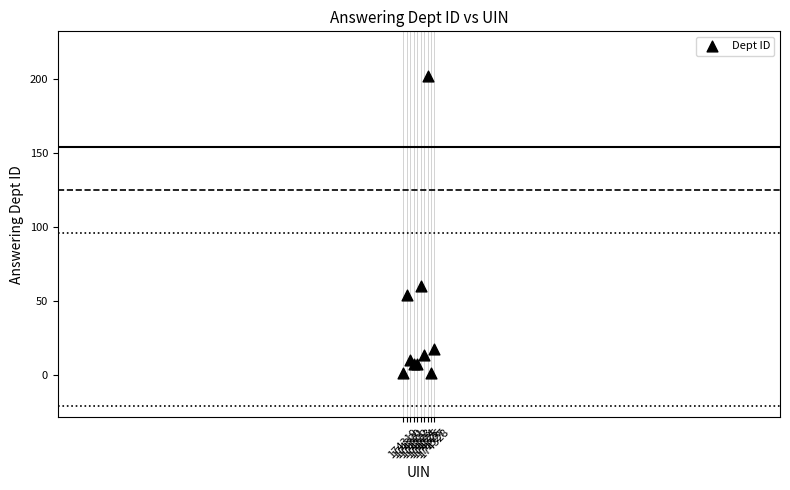

What Y value in the scatter plot is closest to 101?

60